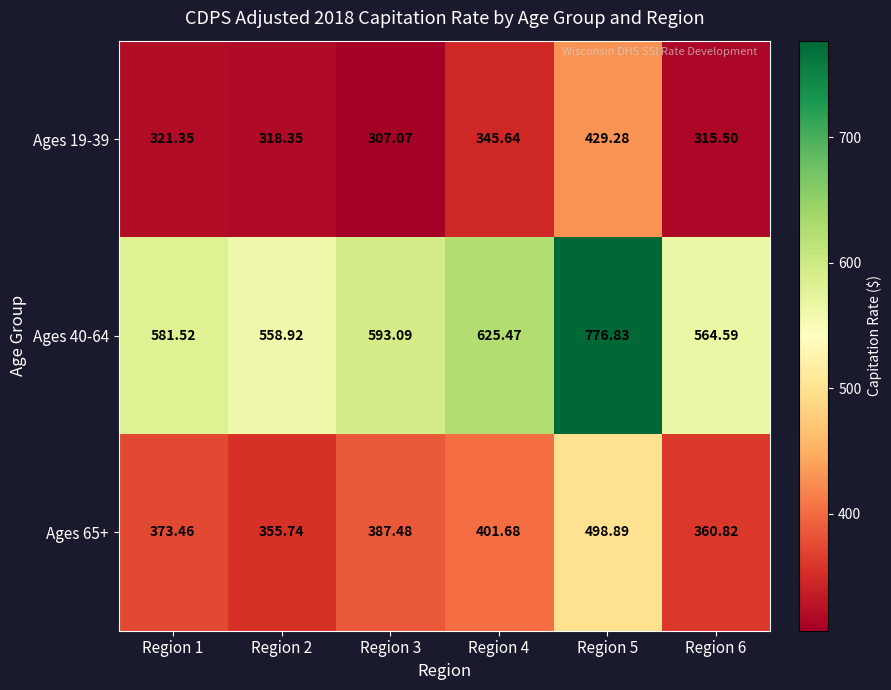

Reading left to right, what are all the values shown in this chart?

Ages 19-39: Region 1=321.4	Region 2=318.4	Region 3=307.1	Region 4=345.6	Region 5=429.3	Region 6=315.5
Ages 40-64: Region 1=581.5	Region 2=558.9	Region 3=593.1	Region 4=625.5	Region 5=776.8	Region 6=564.6
Ages 65+: Region 1=373.5	Region 2=355.7	Region 3=387.5	Region 4=401.7	Region 5=498.9	Region 6=360.8